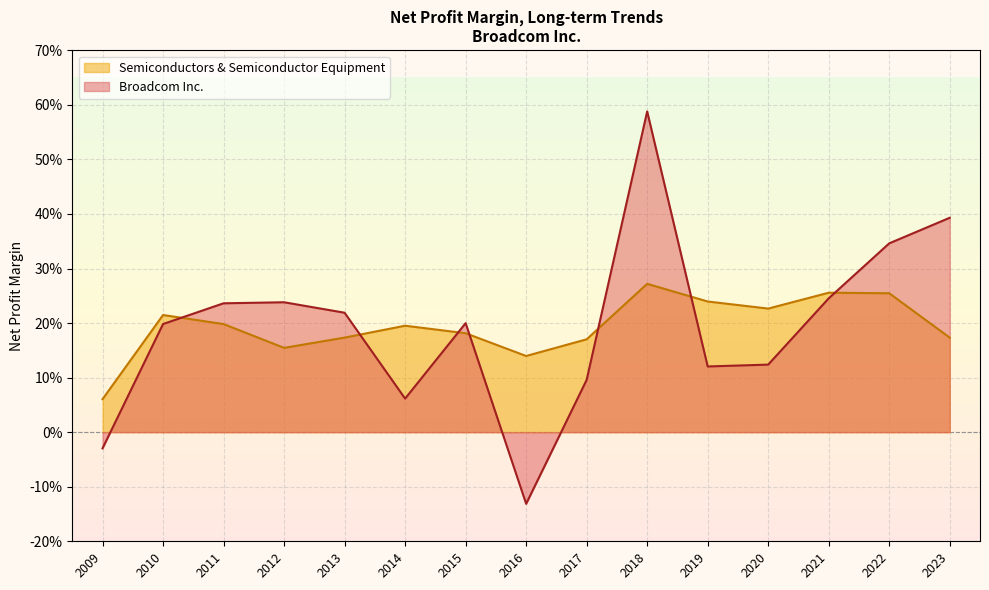

What is the minimum value shown in the chart?

-0.1